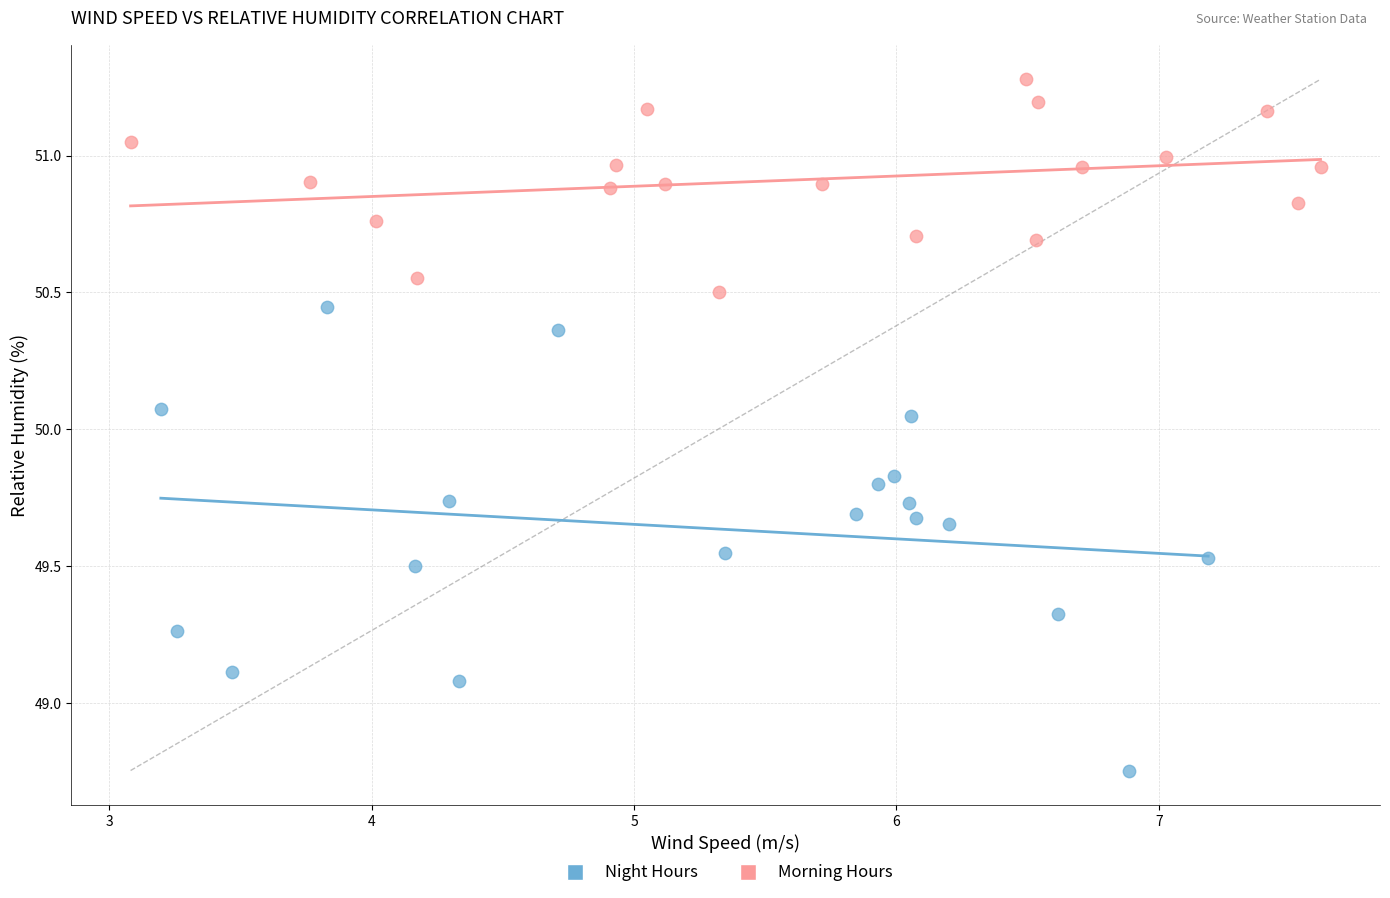

Which series reaches the maximum Y coordinate?

Morning Hours